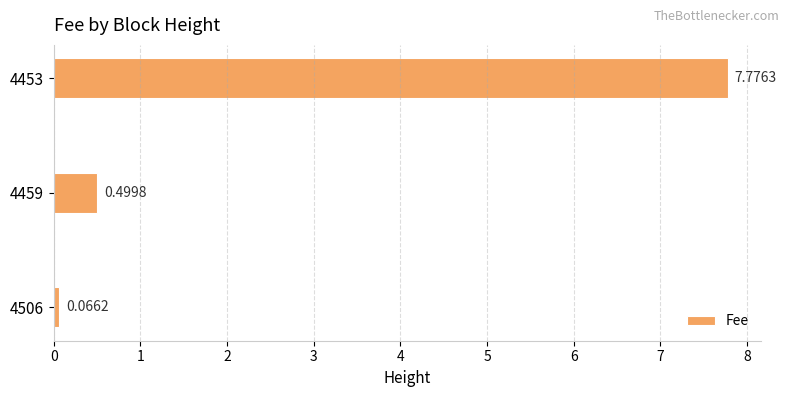

What is the change in value from 4506 to 4453?

+7.7